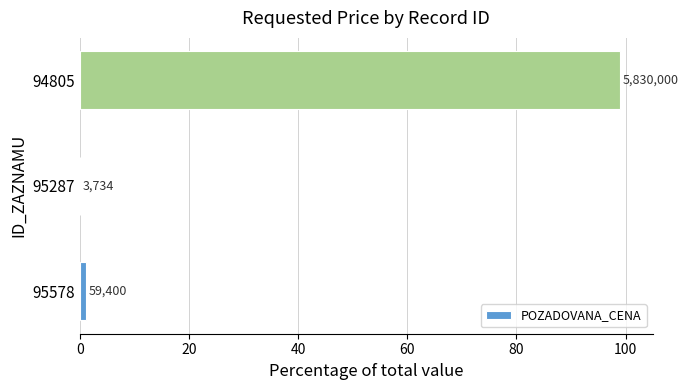

What is the greatest value displayed?

98.9